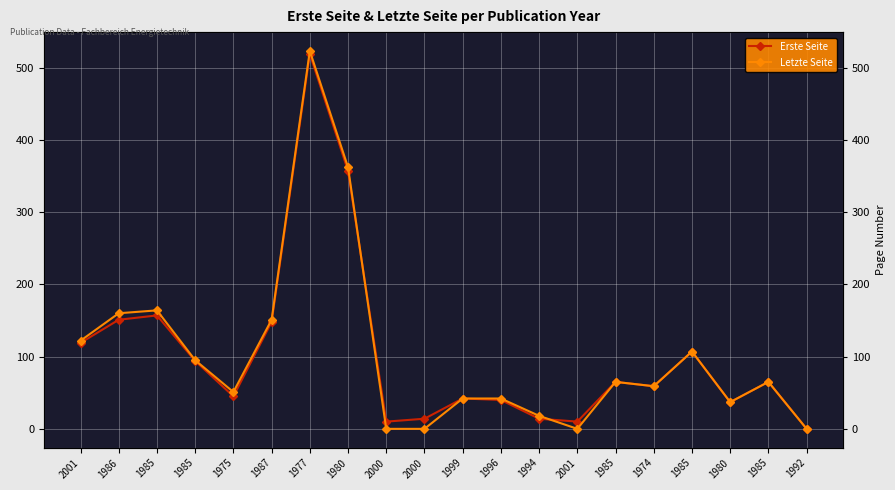

Where is Erste Seite nearest to the value 259?

1980